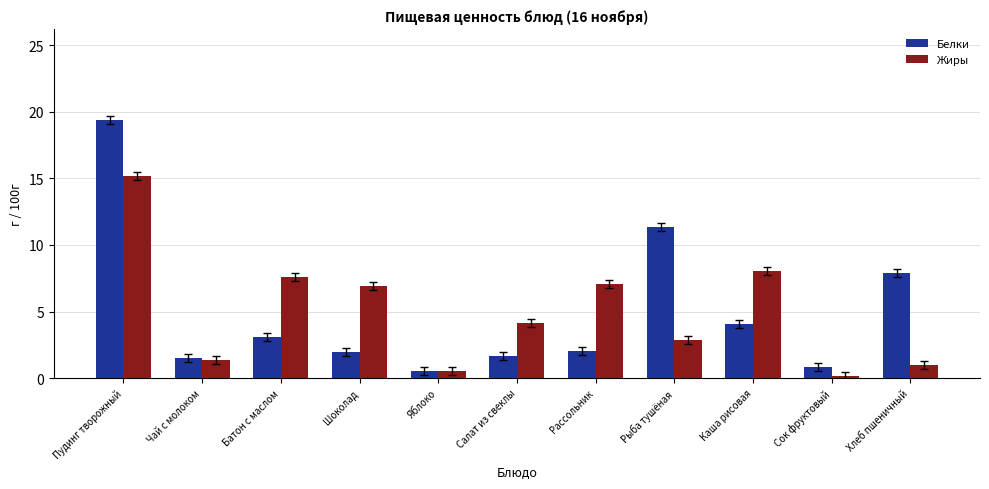

Is it true that Белки equals 0.8 at Сок фруктовый?

True